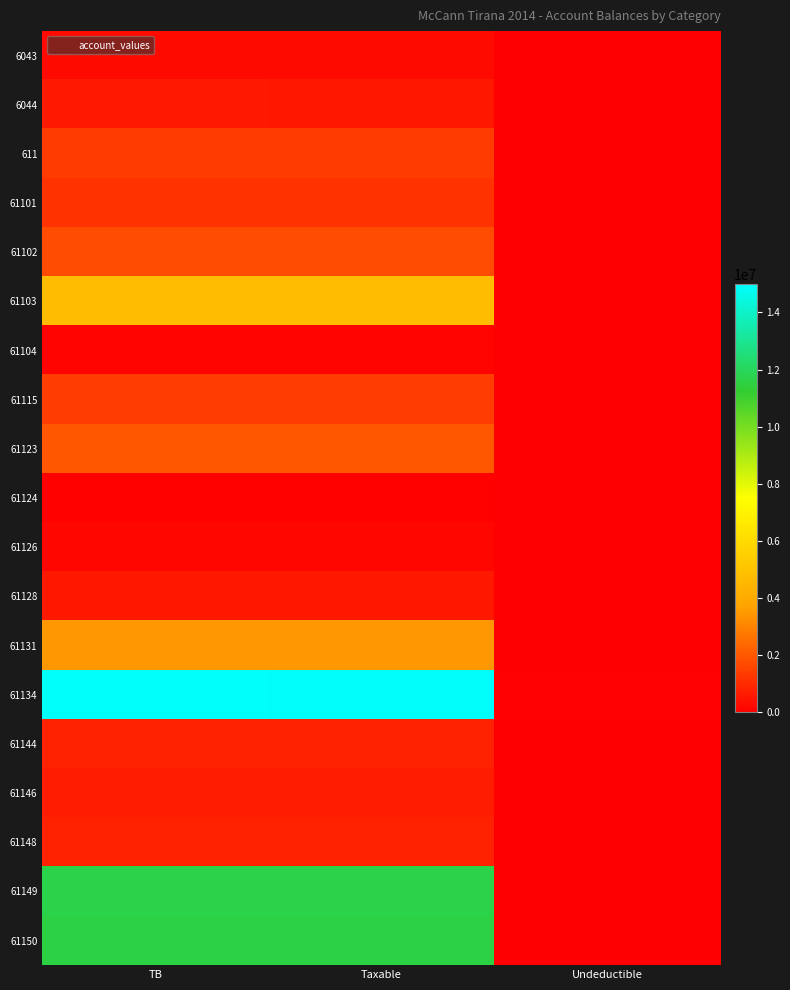

Which series has the largest total across all categories?

61134